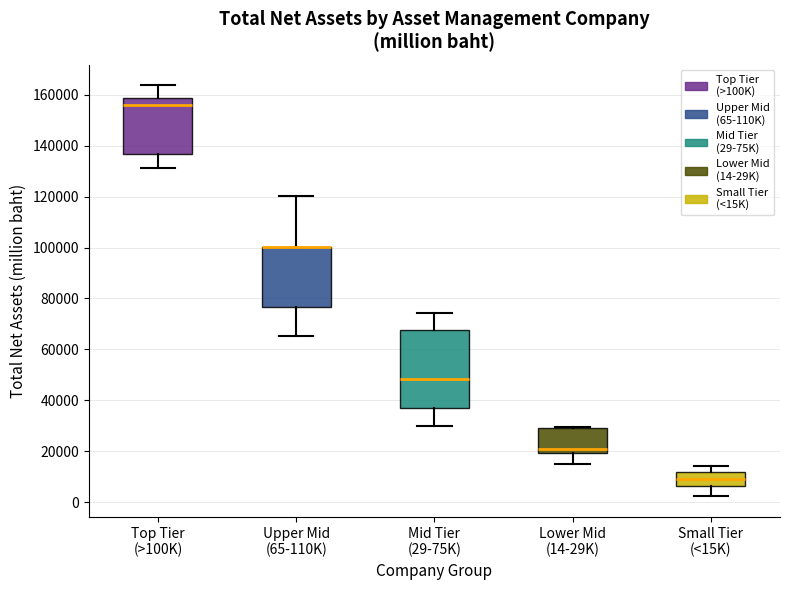

Which box is the tallest, from its lower edge to its upper edge?

Mid Tier (29-75K)